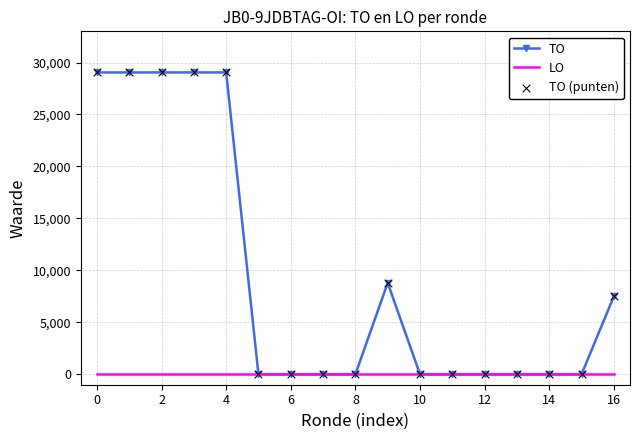

Which series has the widest spread of values?

TO